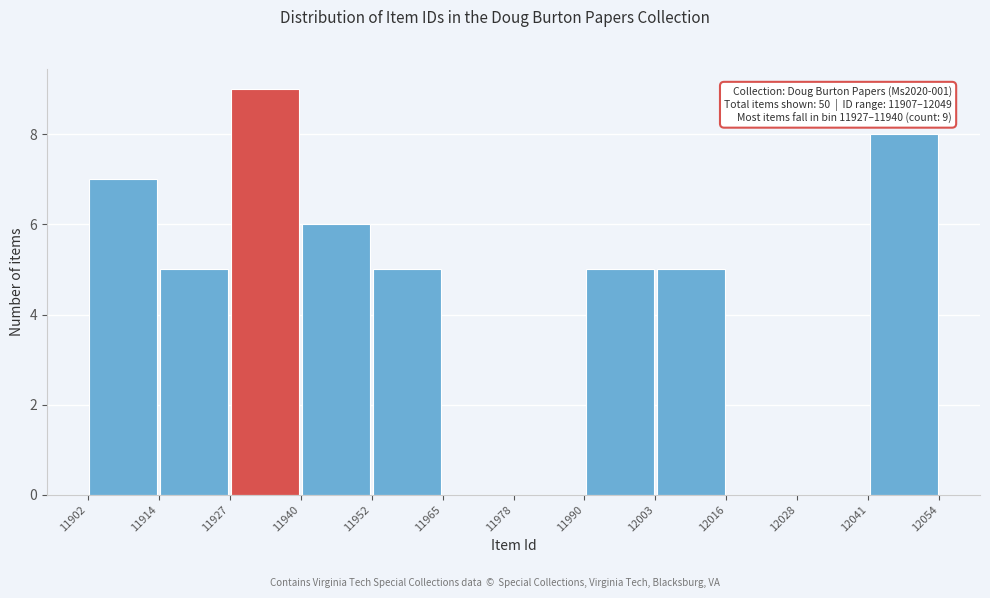

Over which range of the x-axis is the bar tallest?

11927 to 11940